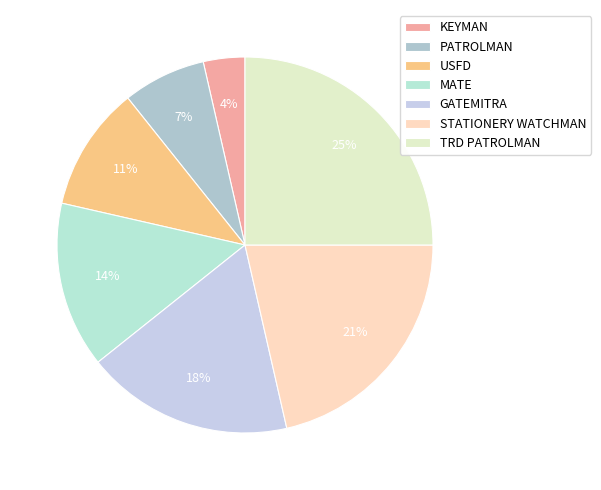

True or false: KEYMAN accounts for 10% of the total.

False